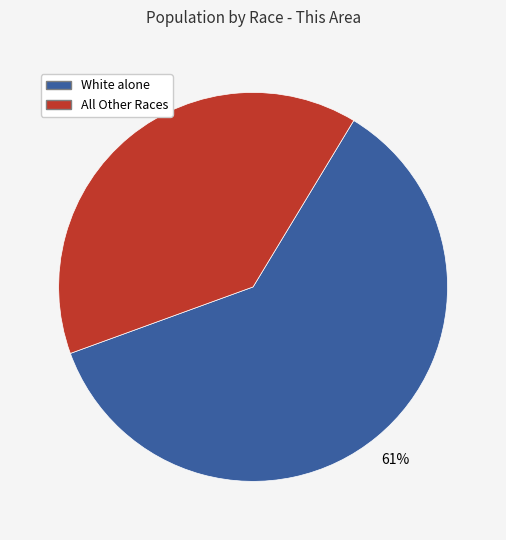

To the nearest percent, what is the average slice percentage?

50%